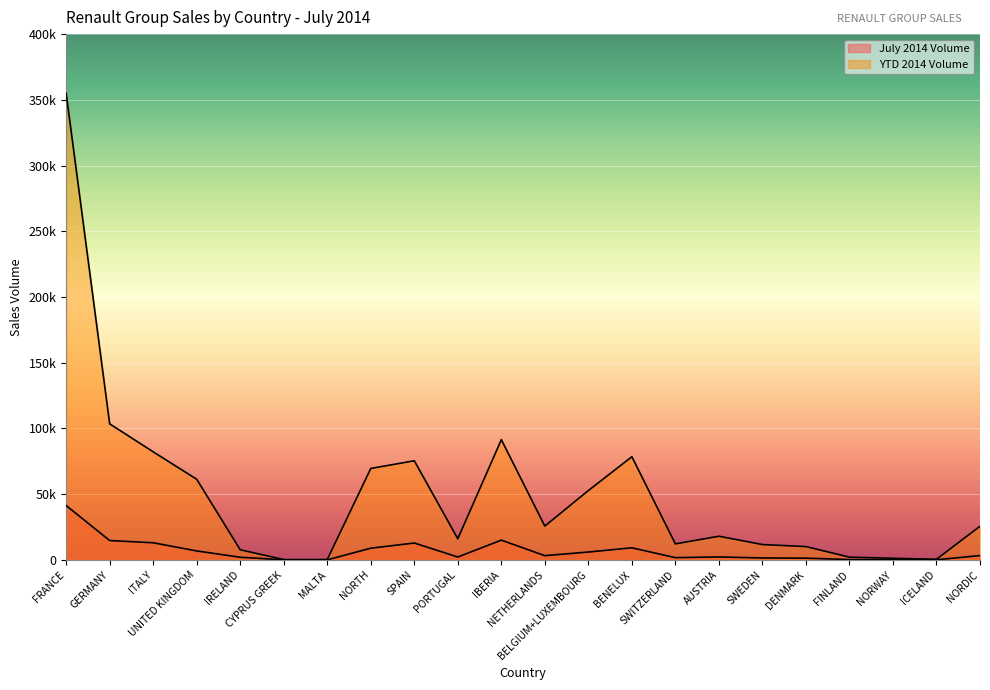

The value of YTD 2014 Volume at FINLAND is 2081. True or false?

True